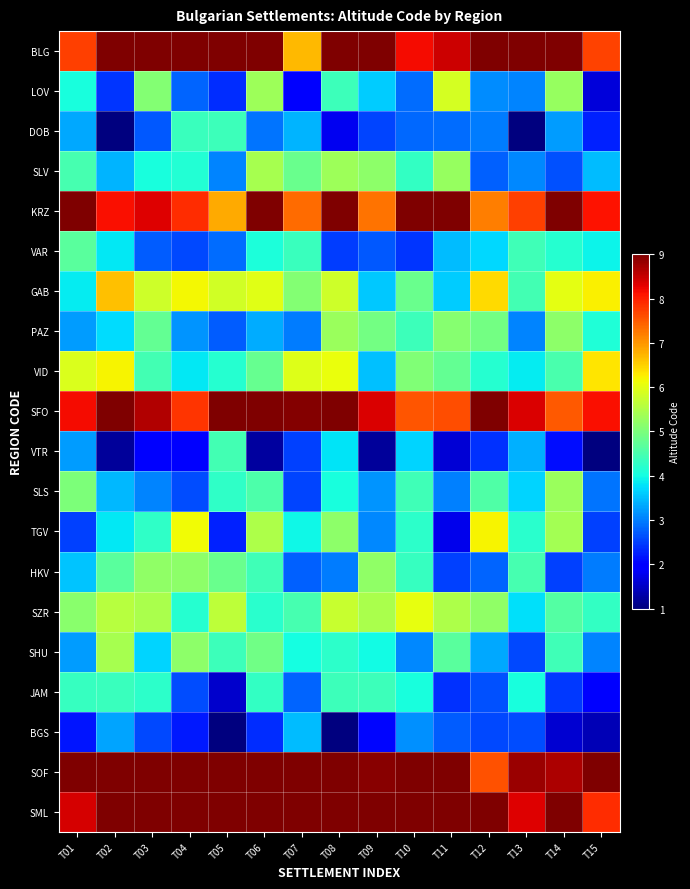

How many categories are shown in the chart?

15